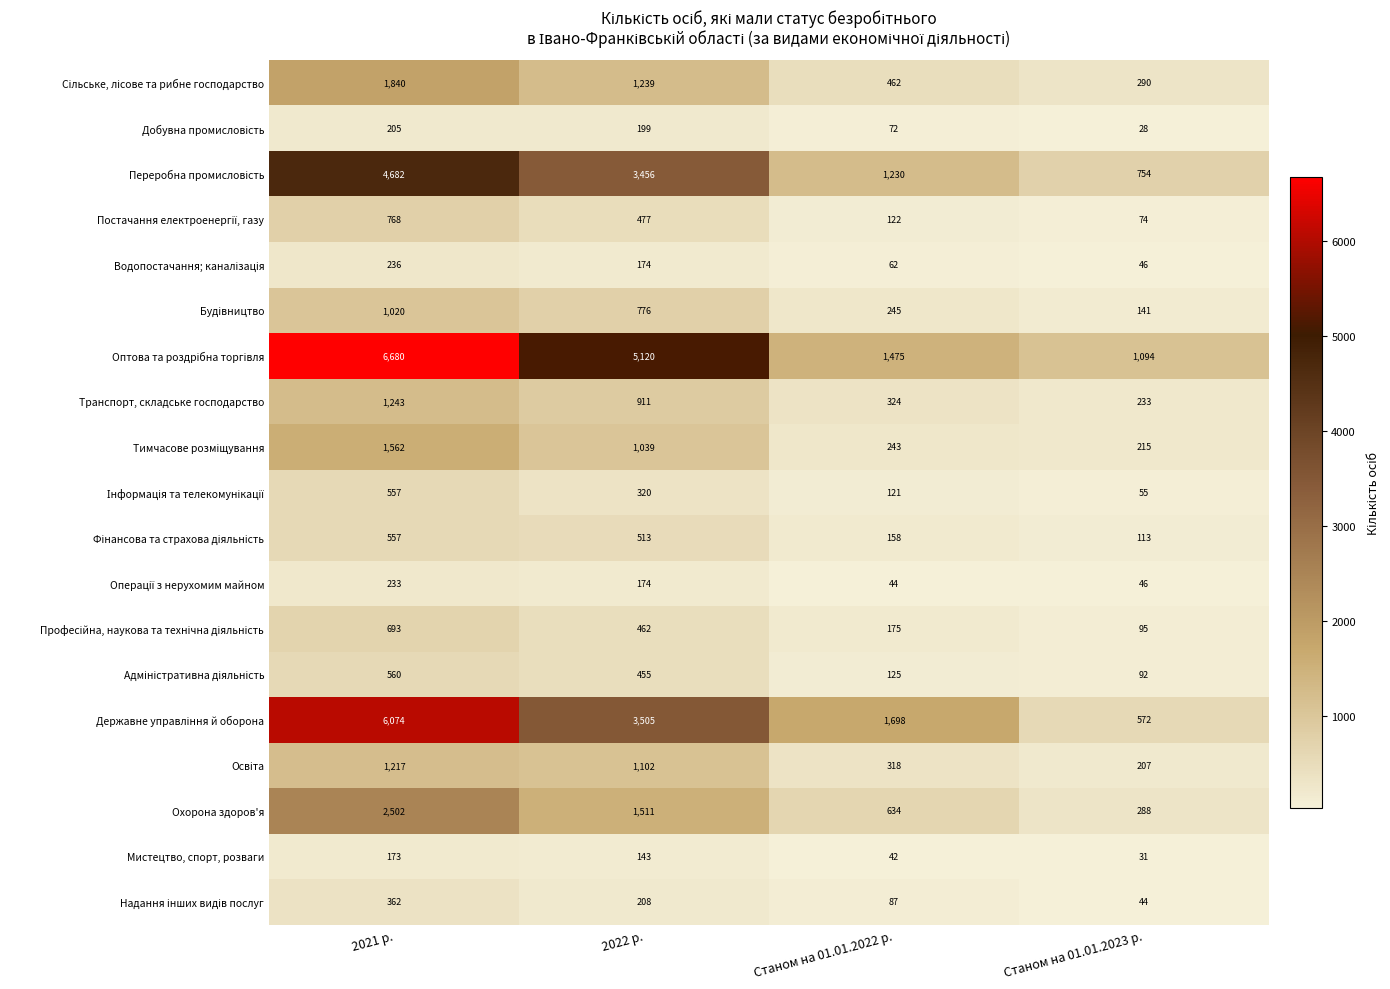

What is the spread (max minus min) of values at Станом на 01.01.2023 р.?

1066